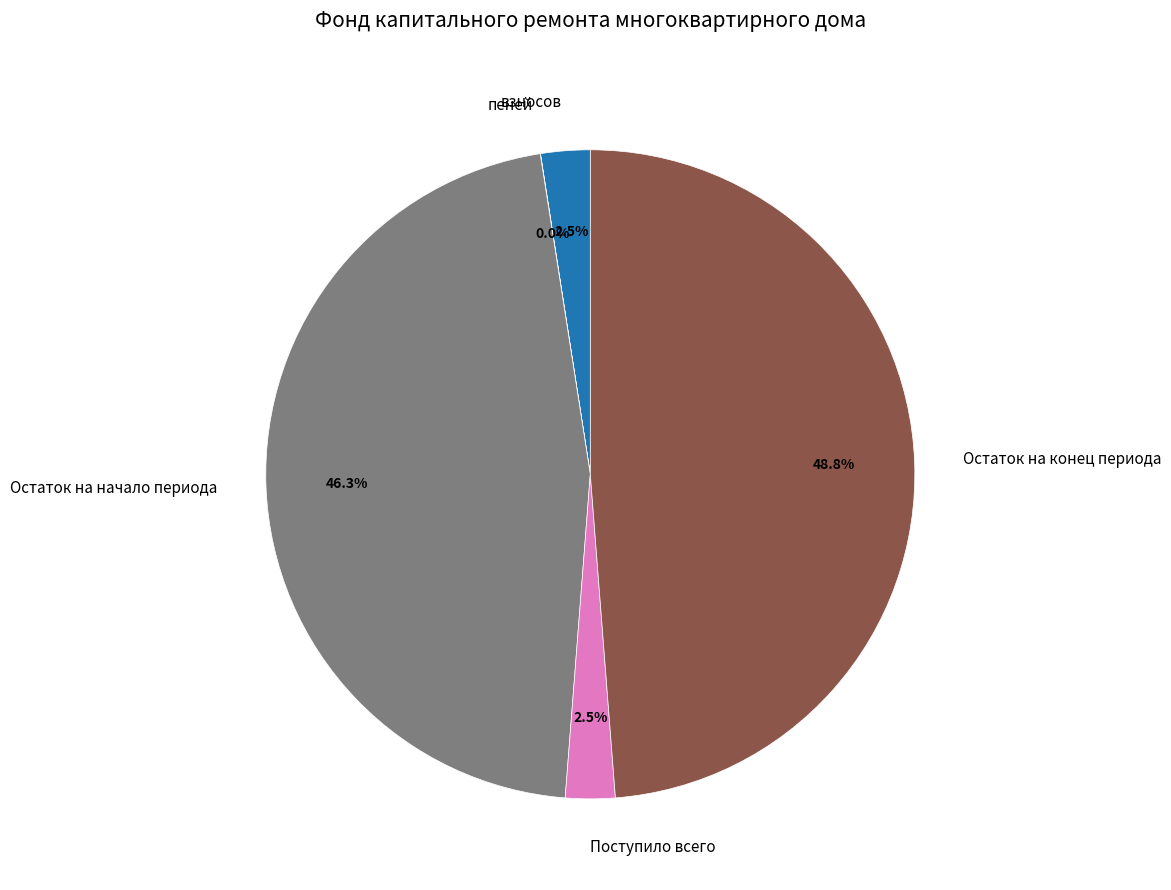

Does any single category account for the majority?

No